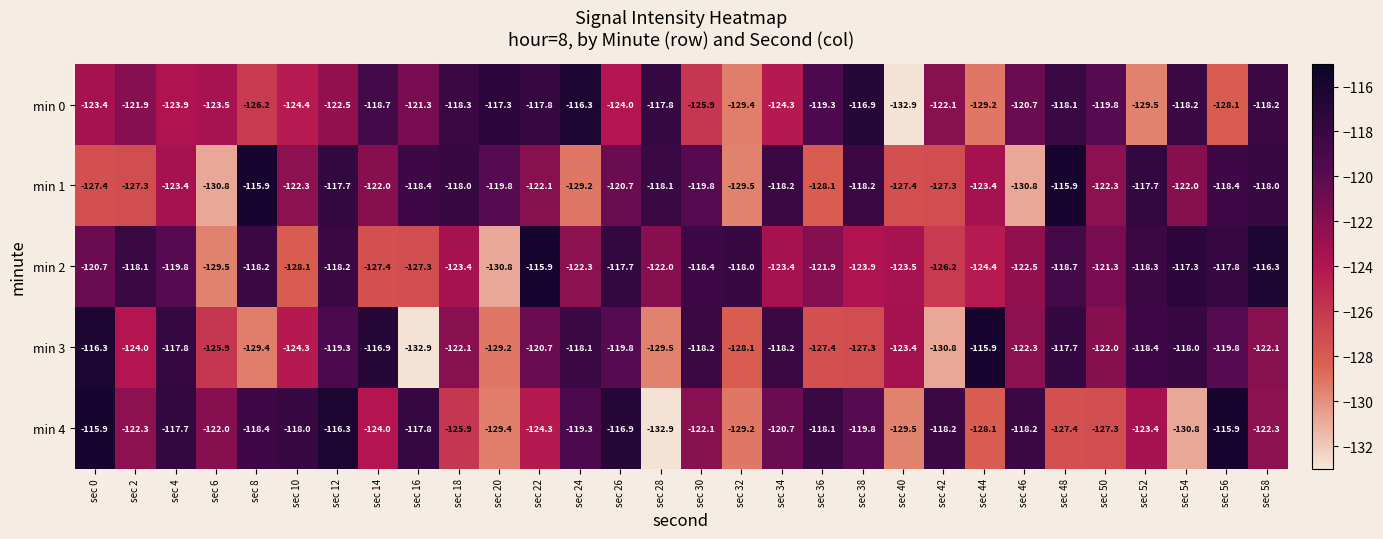

At which label is min 4 closest to -124?

sec 14